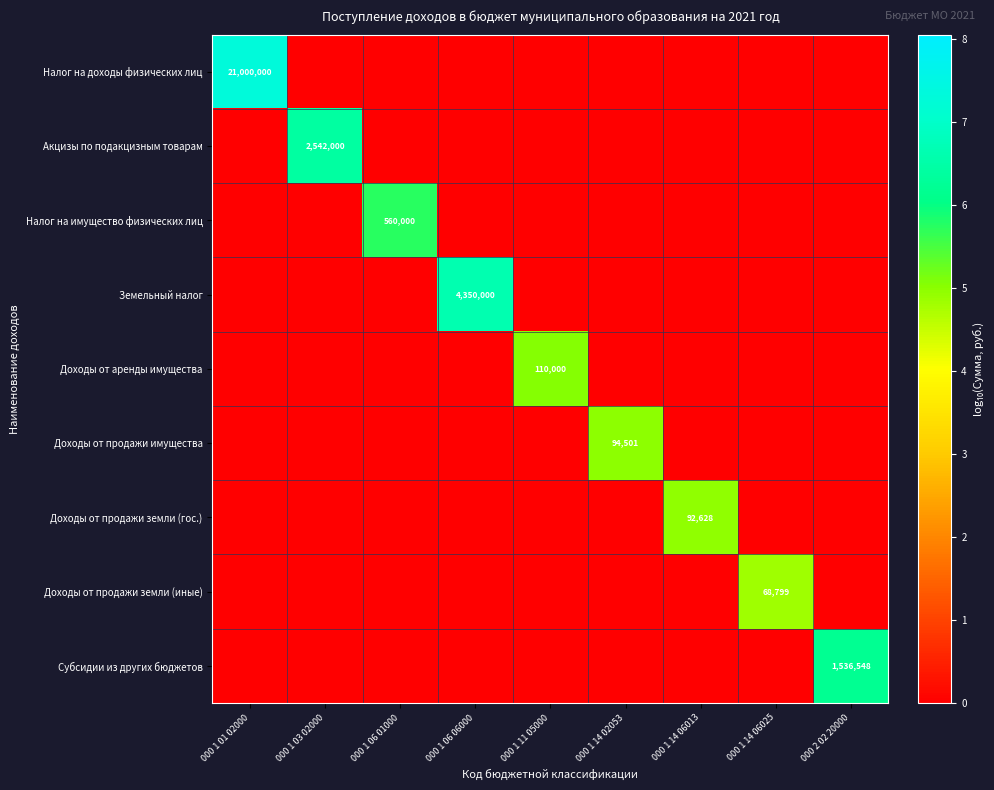

Rank the series by their maximum value, from lowest to highest.

Доходы от продажи земли (иные), Доходы от продажи земли (гос.), Доходы от продажи имущества, Доходы от аренды имущества, Налог на имущество физических лиц, Субсидии из других бюджетов, Акцизы по подакцизным товарам, Земельный налог, Налог на доходы физических лиц